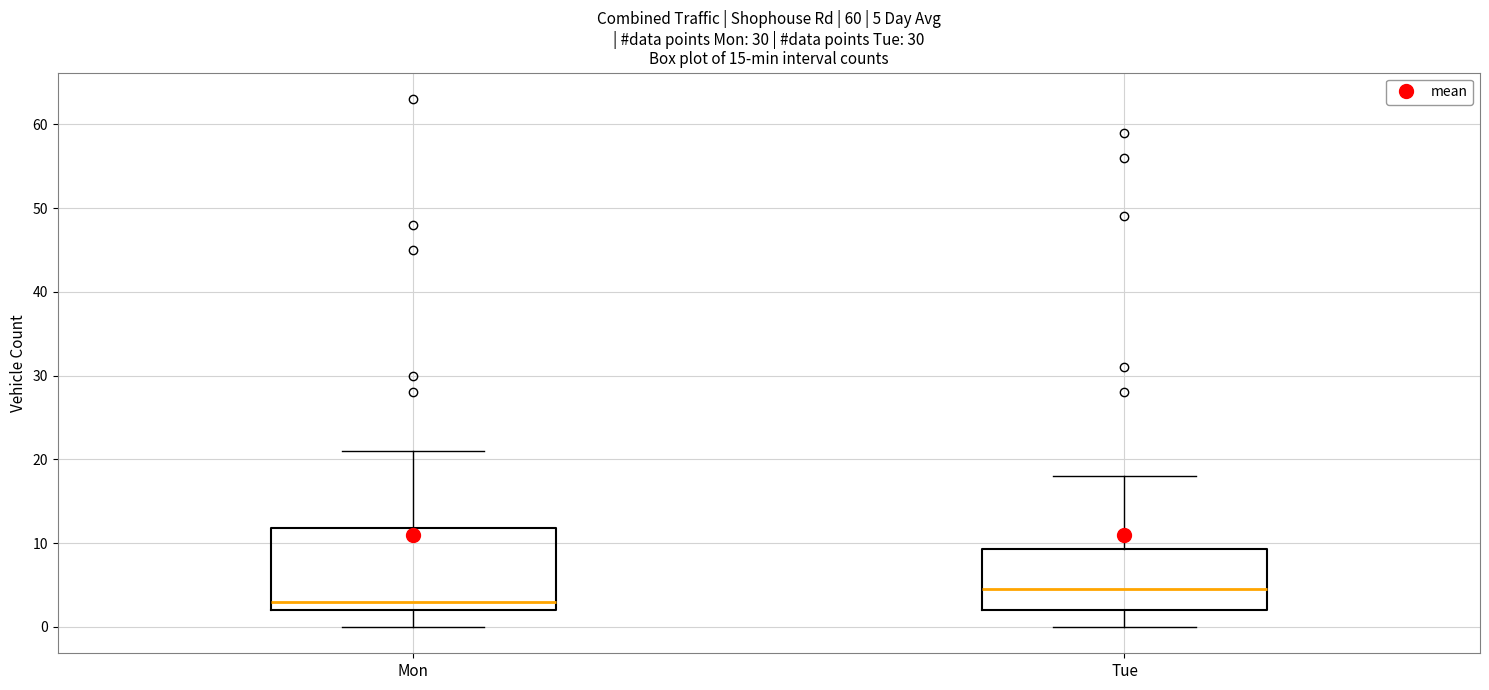

Comparing the boxes themselves (not the whiskers), which one is the tallest?

Mon